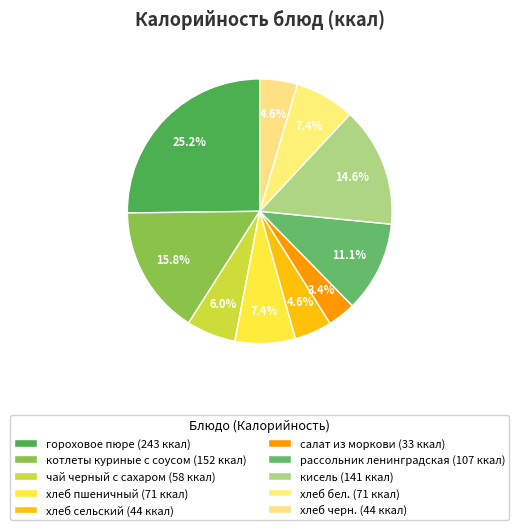

Which category has the smallest portion of the pie?

салат из моркови